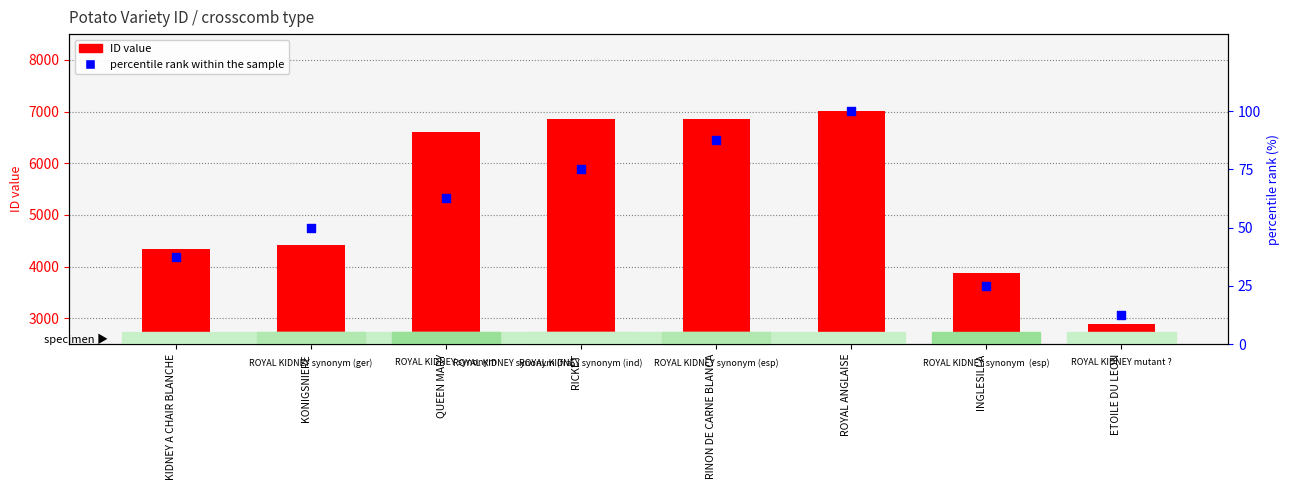

Is the value of ID value at ETOILE DU LEON greater than the value of percentile rank within the sample at ROYAL ANGLAISE?

Yes